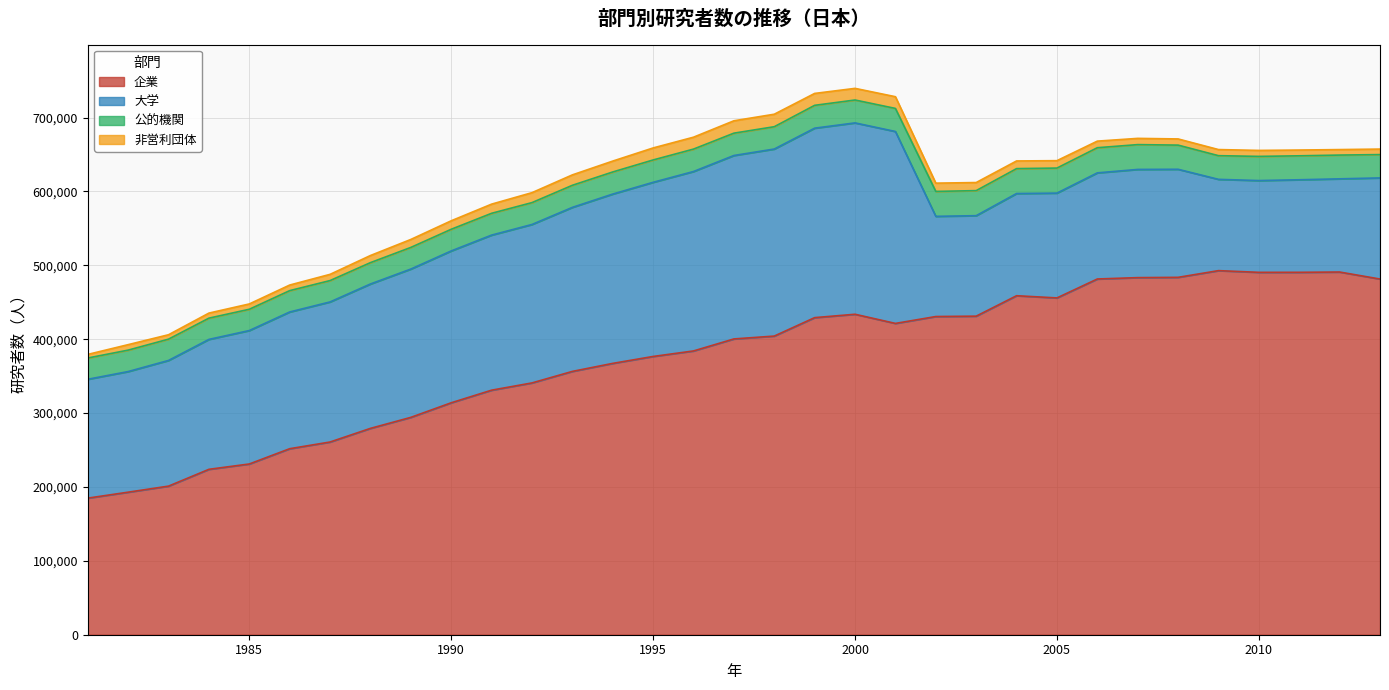

What are all the series names shown in the legend?

企業, 大学, 公的機関, 非営利団体